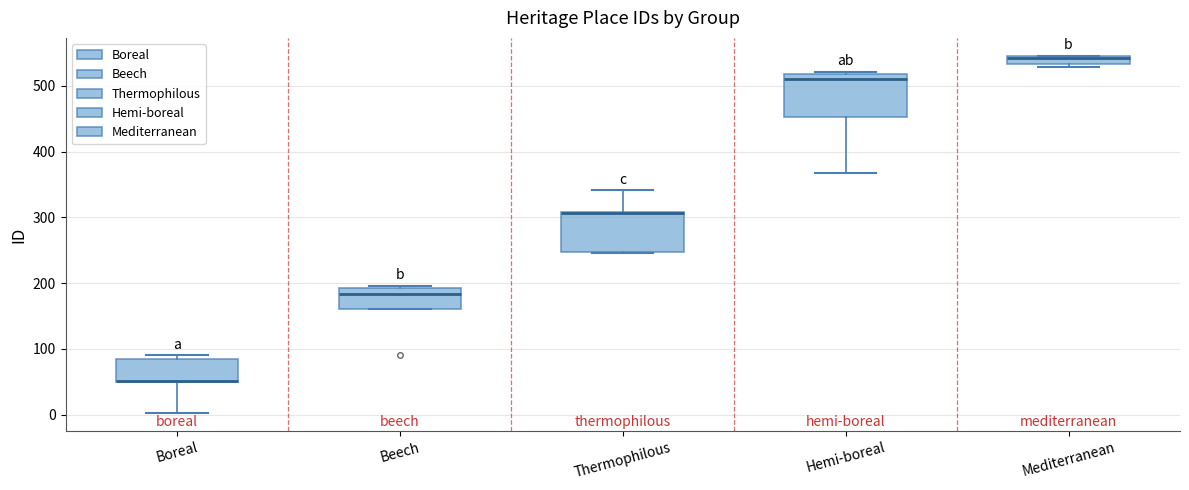

Where does the lower whisker of the box for Boreal end on the y-axis? The values are not printed on the chart, so give them approximately, as read against the axis.

0